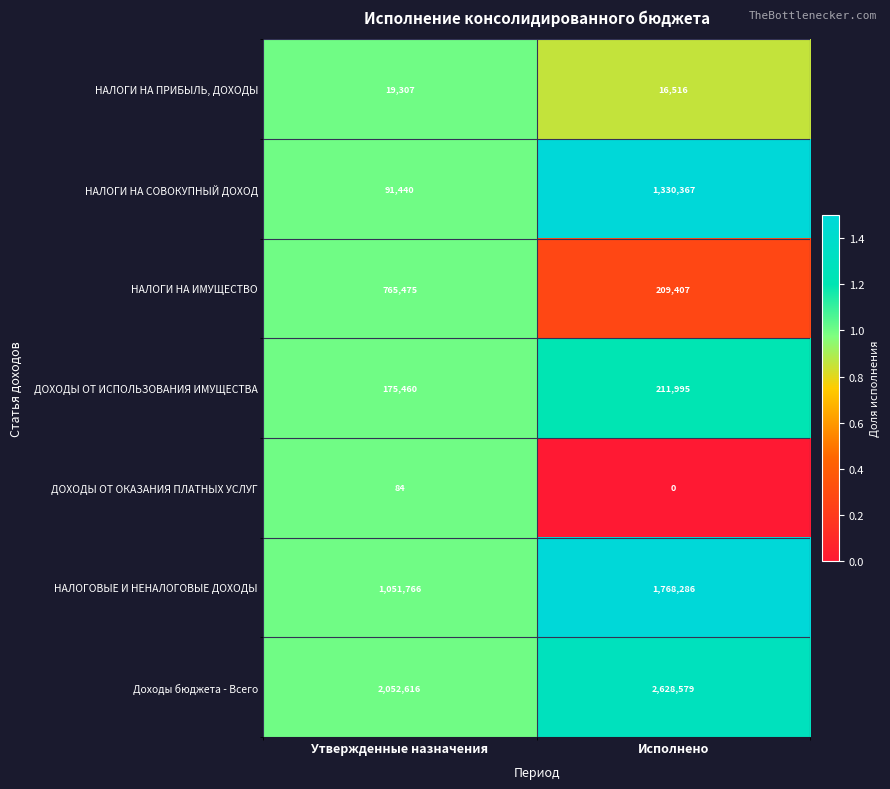

How many data points in НАЛОГИ НА ИМУЩЕСТВО are less than 765475?

1